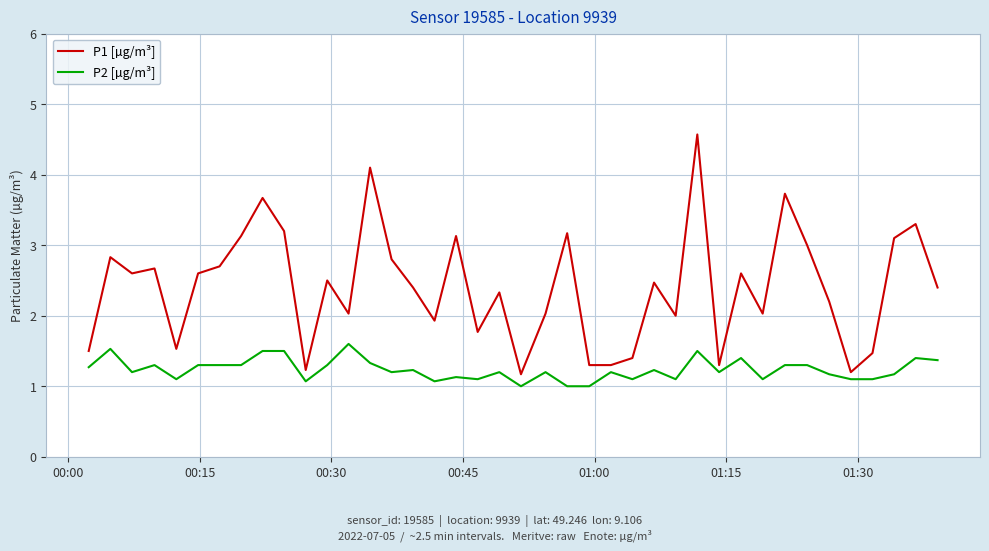

What is the highest value of the P1 [µg/m³] series?

4.6